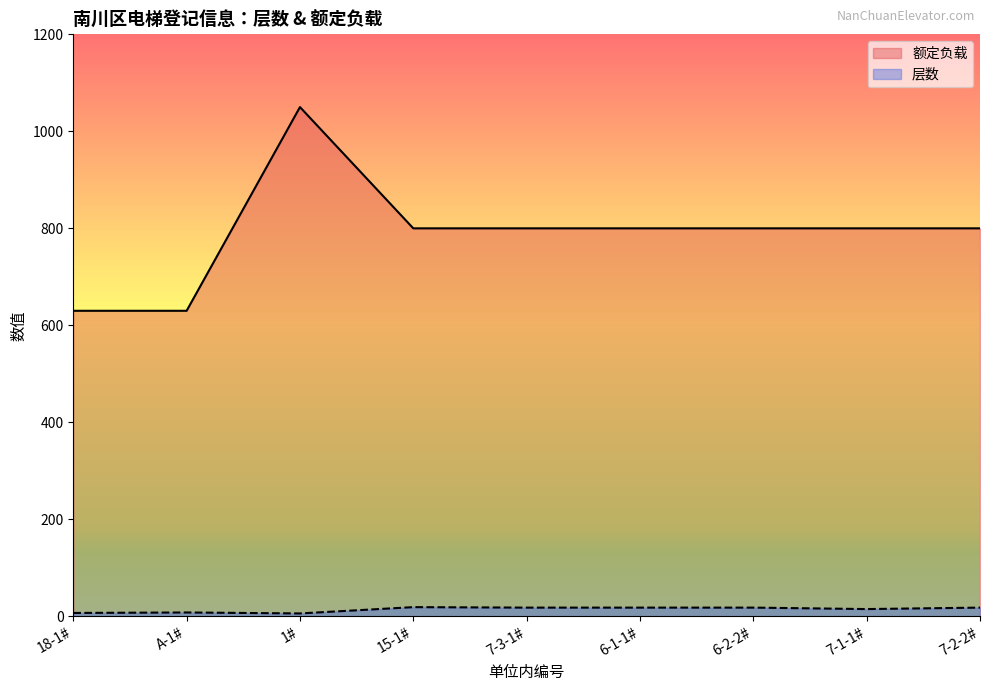

True or false: 额定负载 and 层数 intersect in this chart.

False